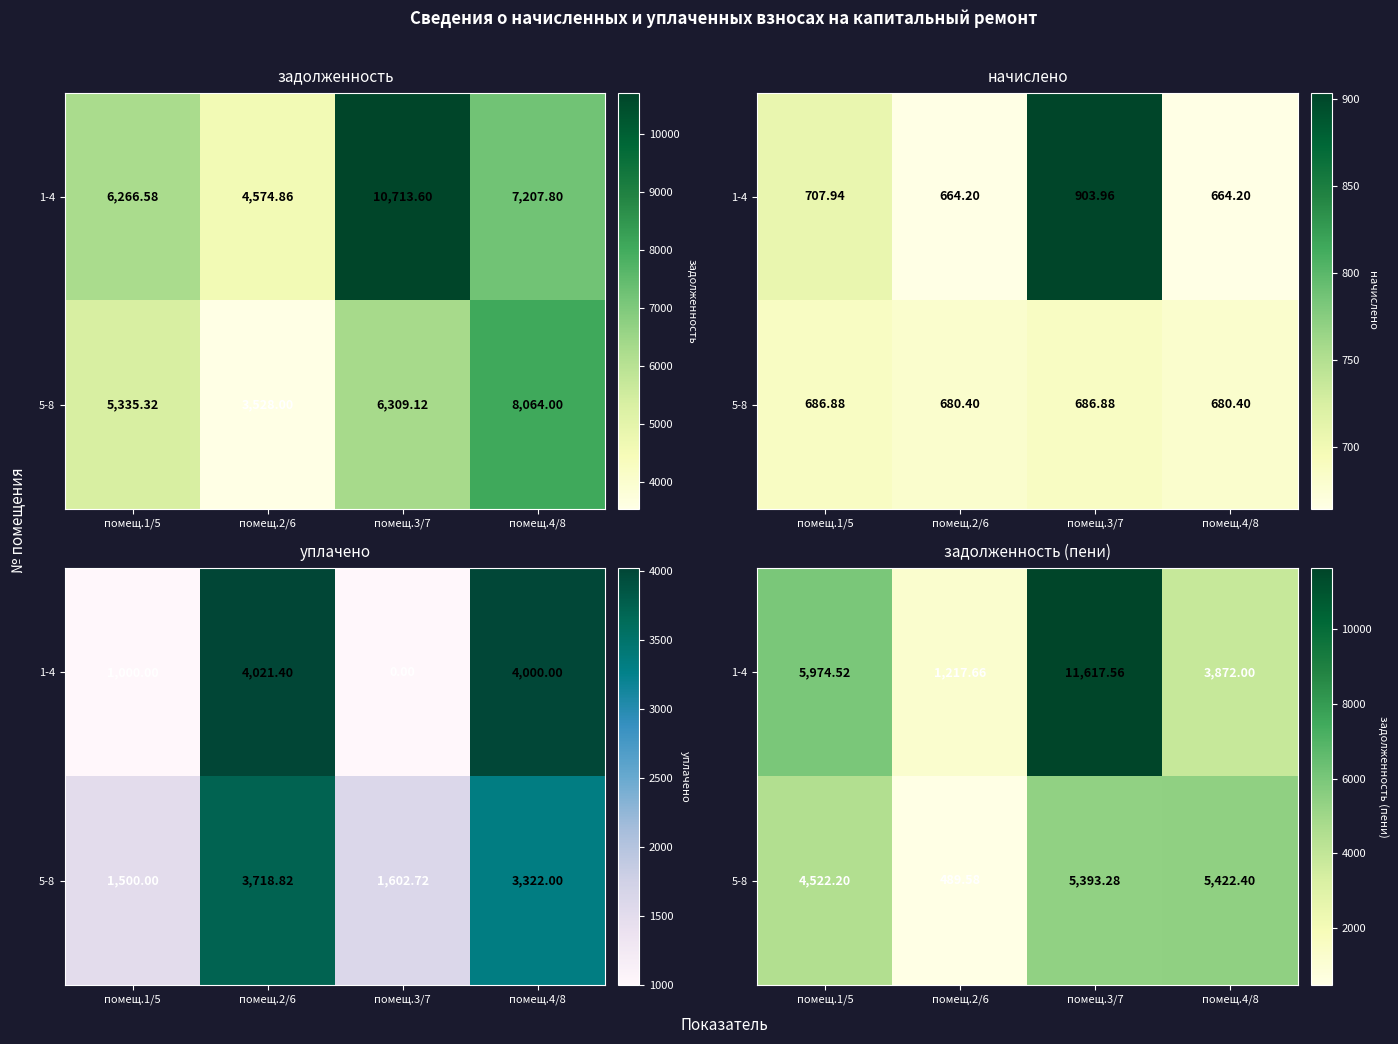

How many values in the 1-4 series exceed 5974?

2